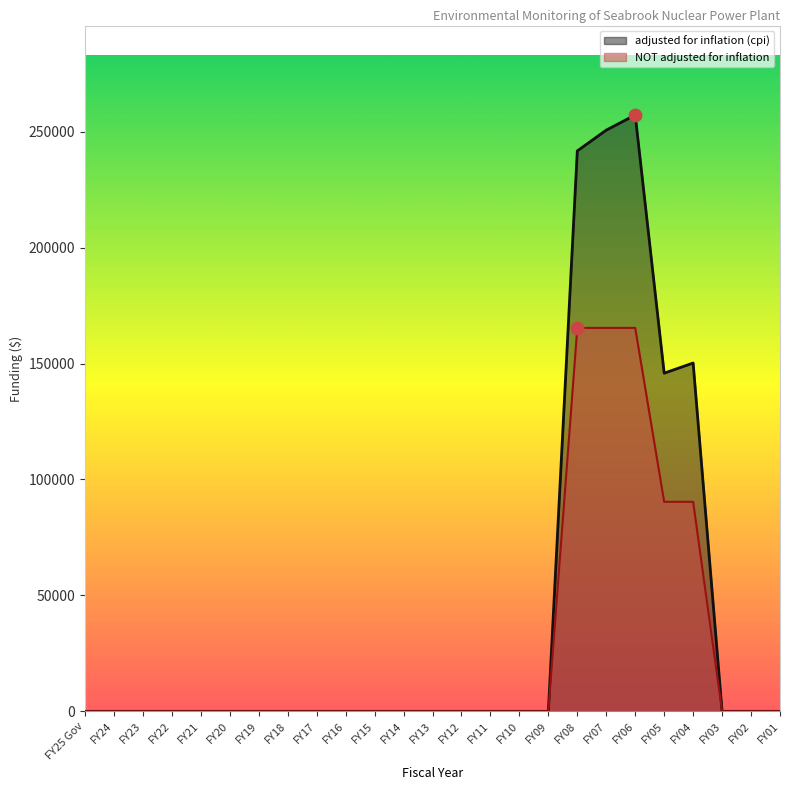

Is the value of adjusted for inflation (cpi) at FY24 greater than the value of NOT adjusted for inflation at FY25 Gov?

No